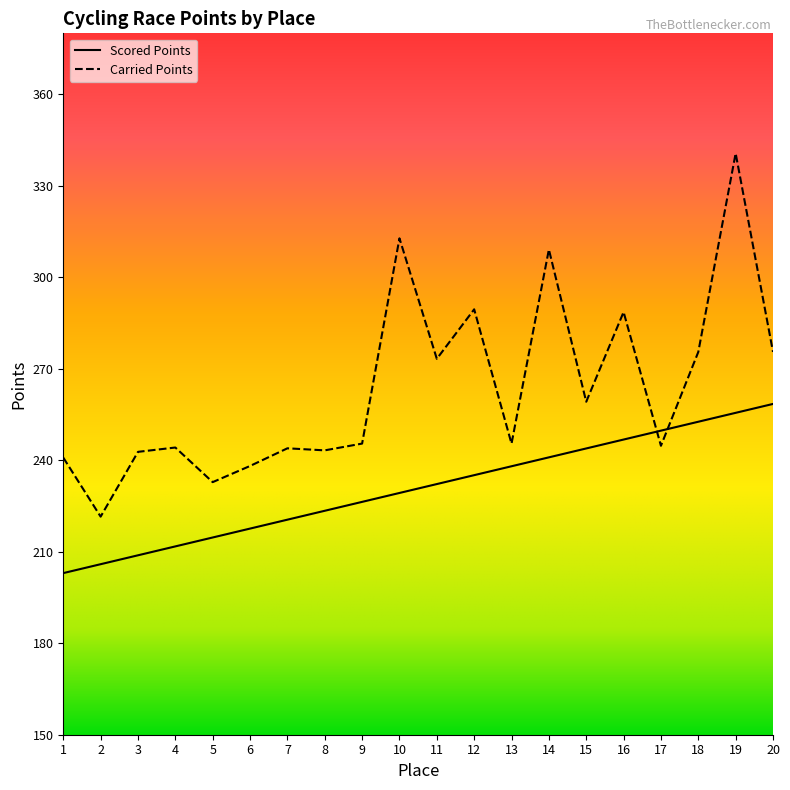

At which label does Carried Points first exceed 245?

9